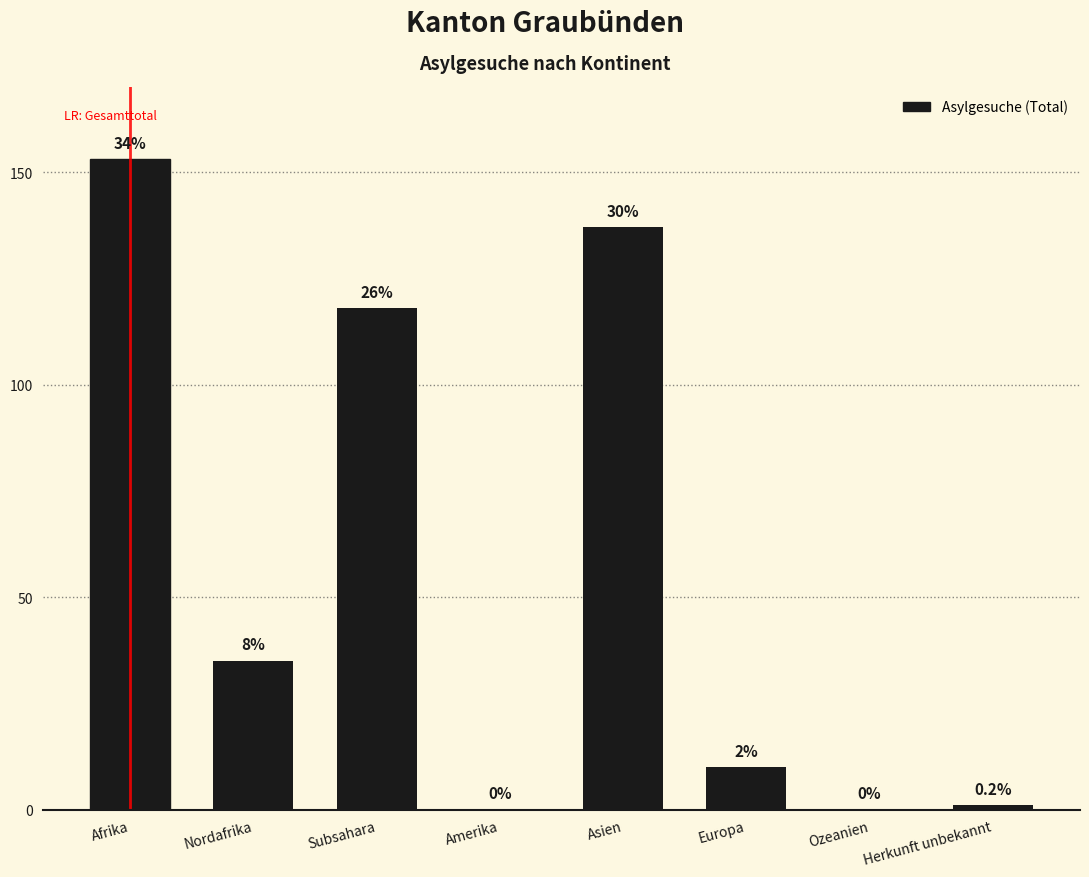

Which has a higher value, Subsahara or Amerika?

Subsahara